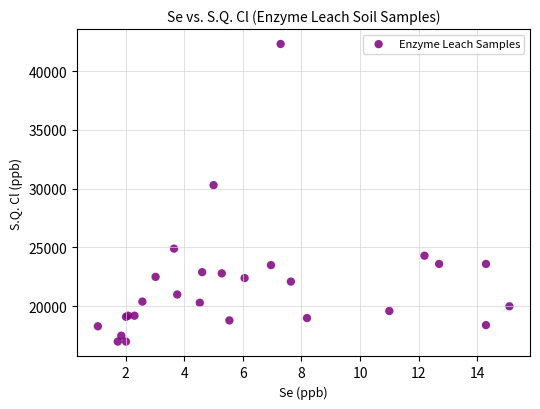

What Y value in the scatter plot is closest to 29650?

30300